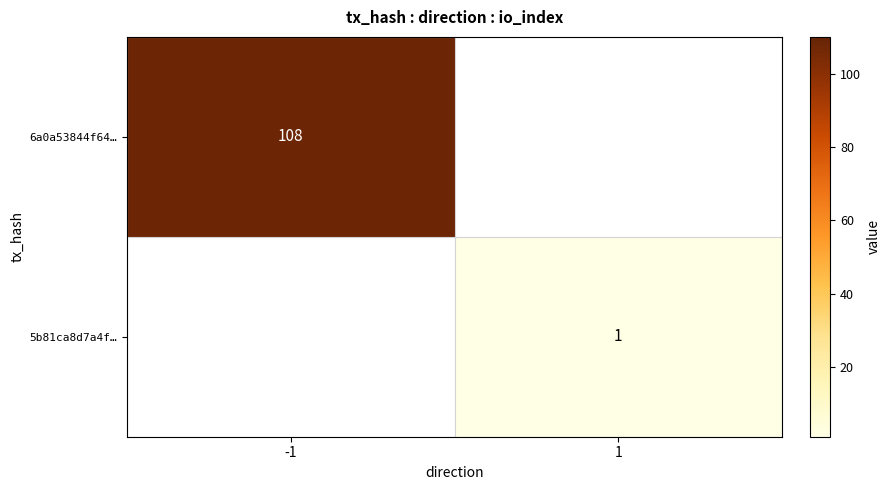

True or false: 6a0a53844f64… has a value of 108 at -1.

True